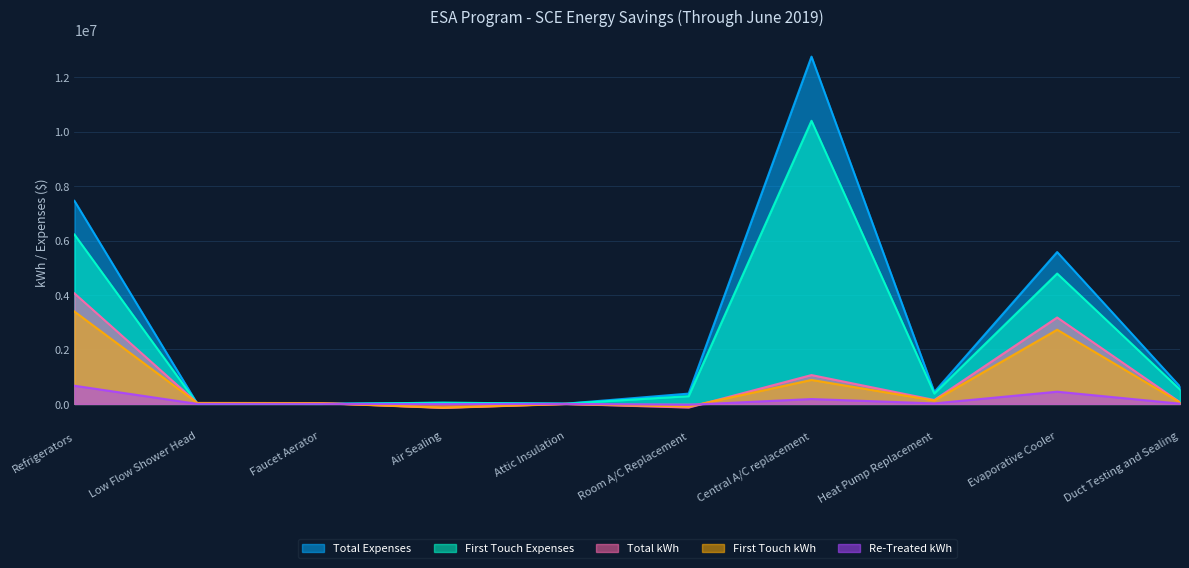

What is the label of the 3rd point from the left?

Faucet Aerator